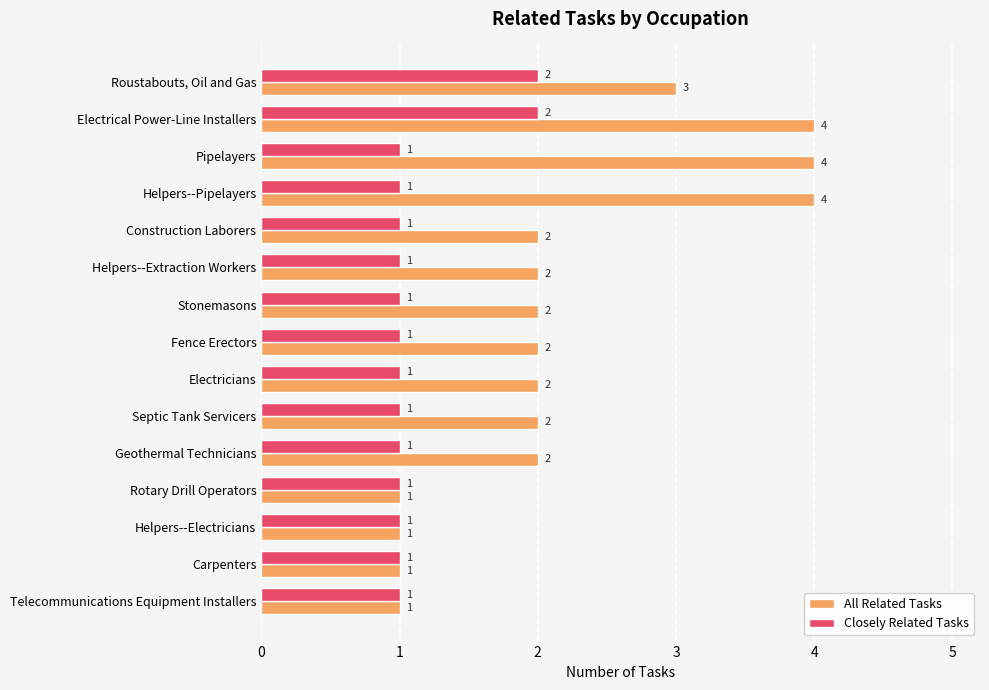

True or false: All Related Tasks has a value of 1 at Helpers--Electricians.

True